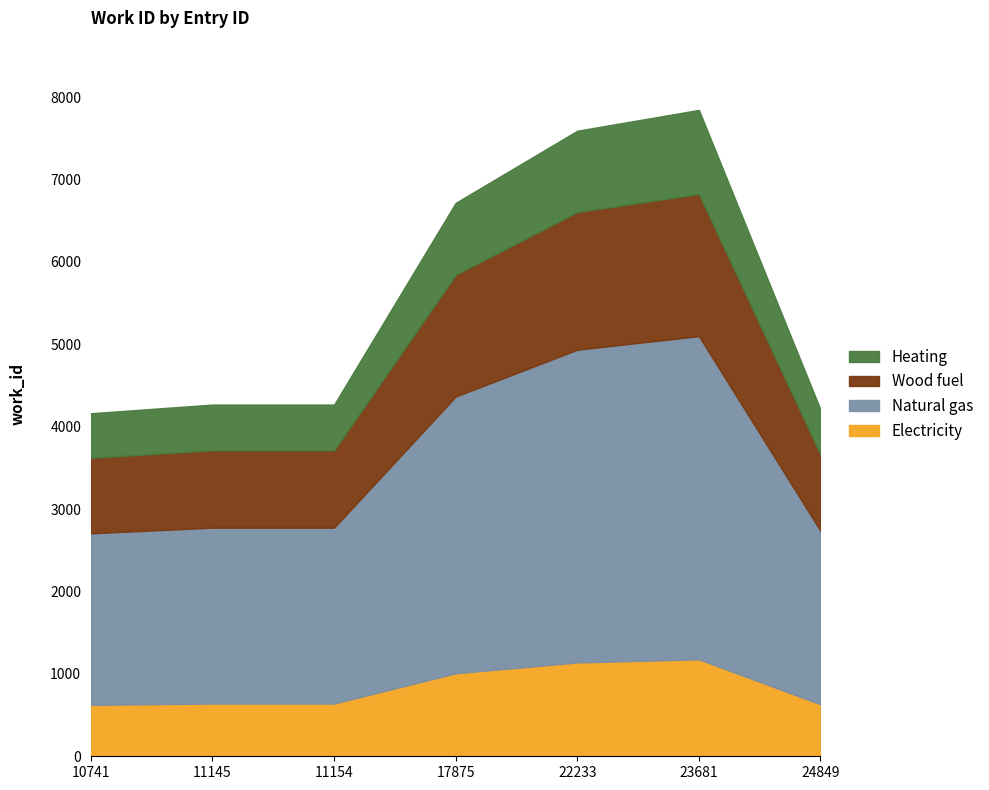

What is the sum of the values at 10741 and 22233?

11757